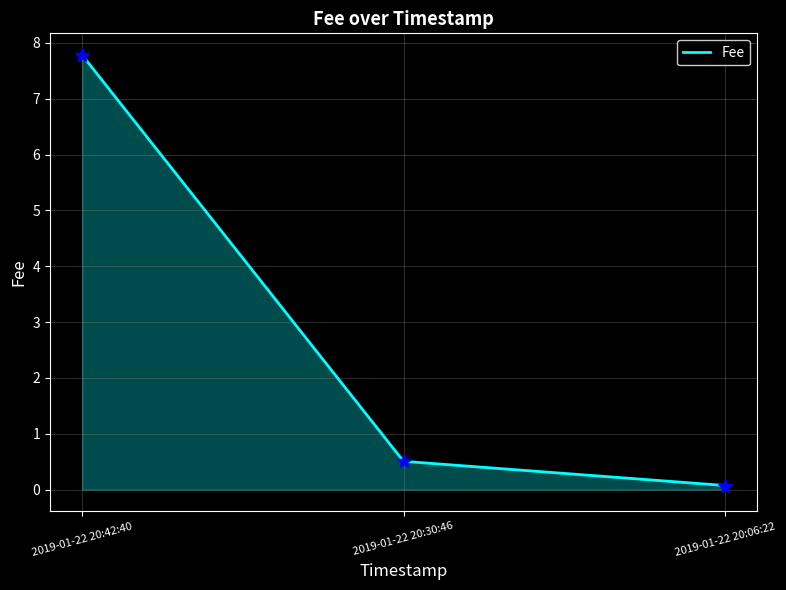

Rank the categories by value from lowest to highest.

2019-01-22 20:06:22, 2019-01-22 20:30:46, 2019-01-22 20:42:40